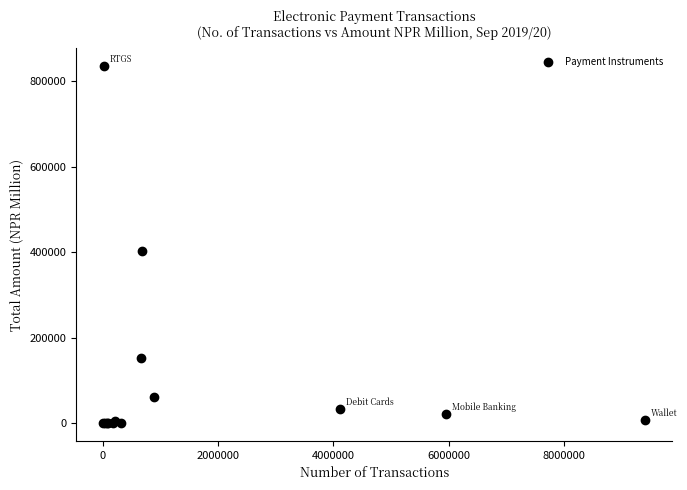

What Y value in the scatter plot is closest to 417778?

402477